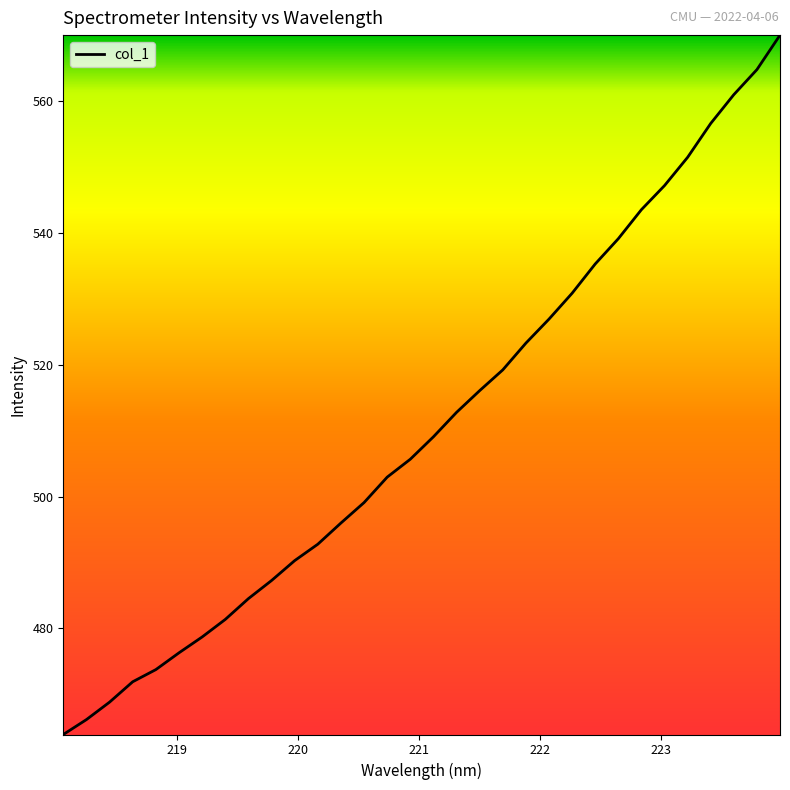

What is the minimum value shown in the chart?

463.9